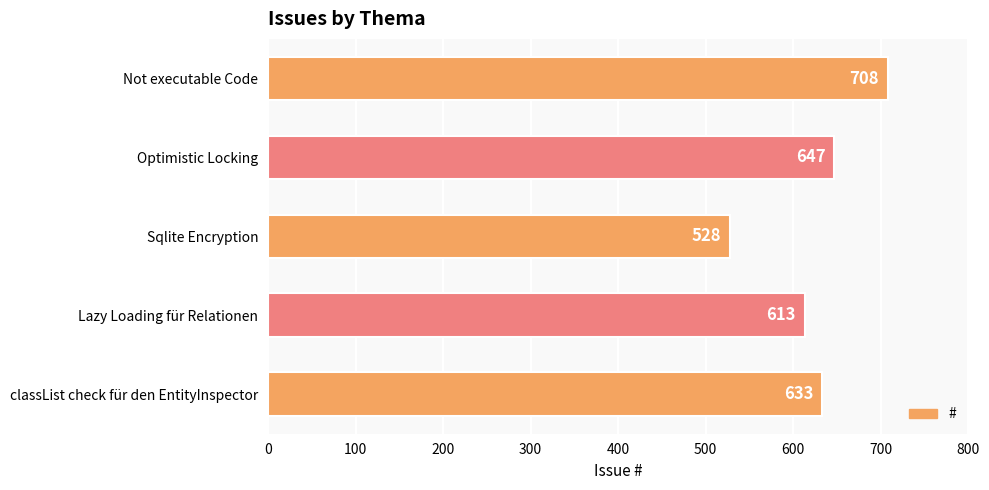

The chart shows a value of 647 at Optimistic Locking. True or false?

True